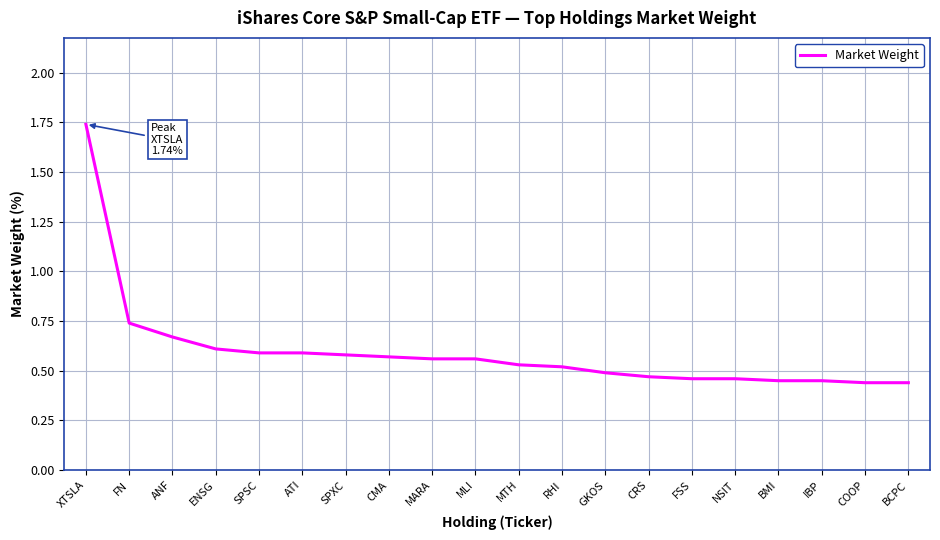

Is it true that the value at SPXC is 0.6?

True